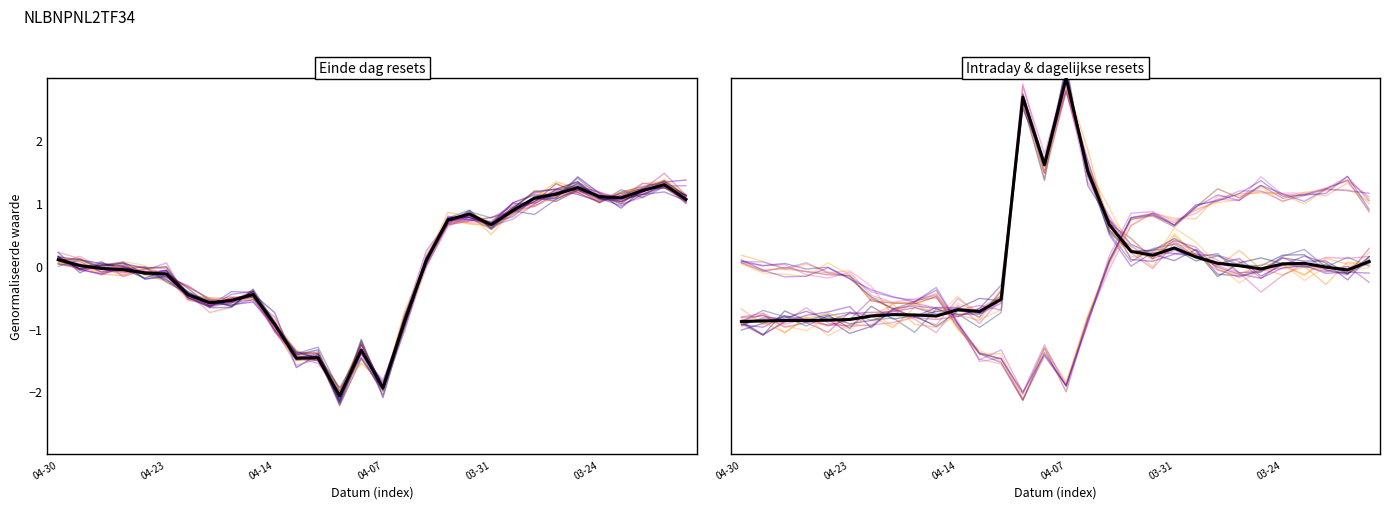

What is the total value across all series at 2025-04-01?

1.8